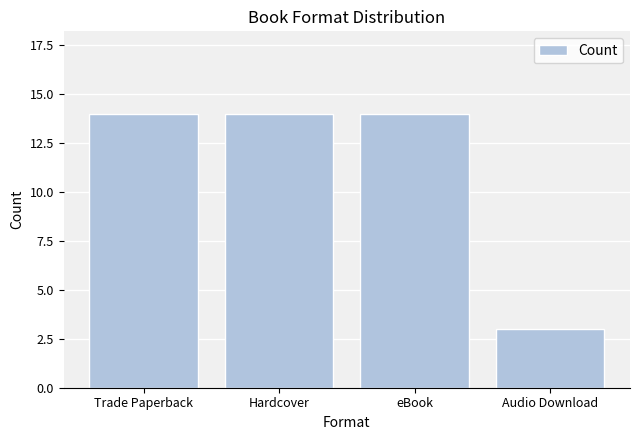

Is it true that the value at eBook is 23?

False